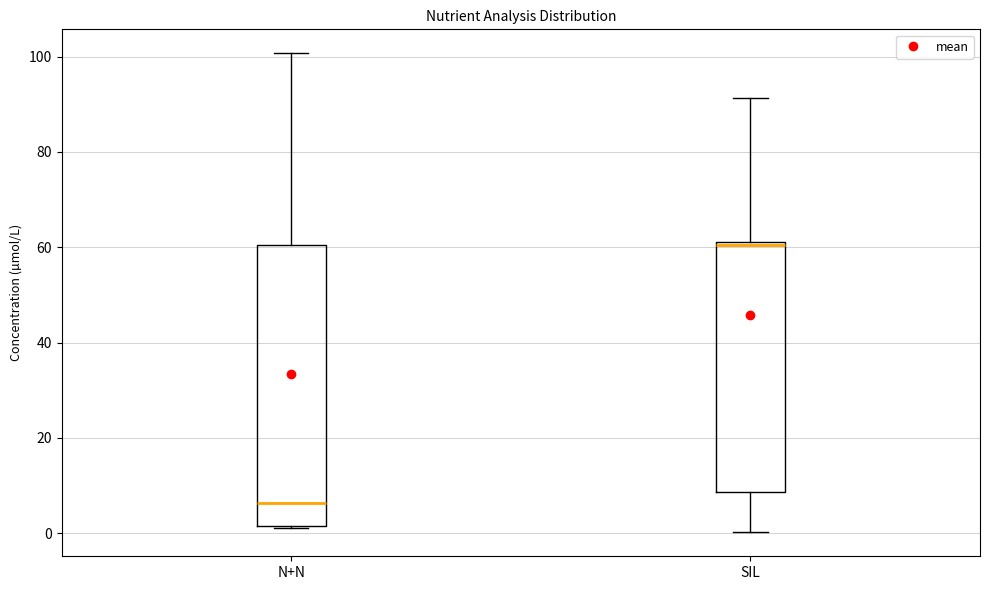

Reading left to right, read every box against the y-axis: the position of its median line, the range the box covers, and the ends of its whiskers. The values are not printed on the chart, so give them approximately, as read against the axis.

N+N: median 6, box 2 to 60, whiskers 2 to 100
SIL: median 60, box 8 to 62, whiskers 0 to 92